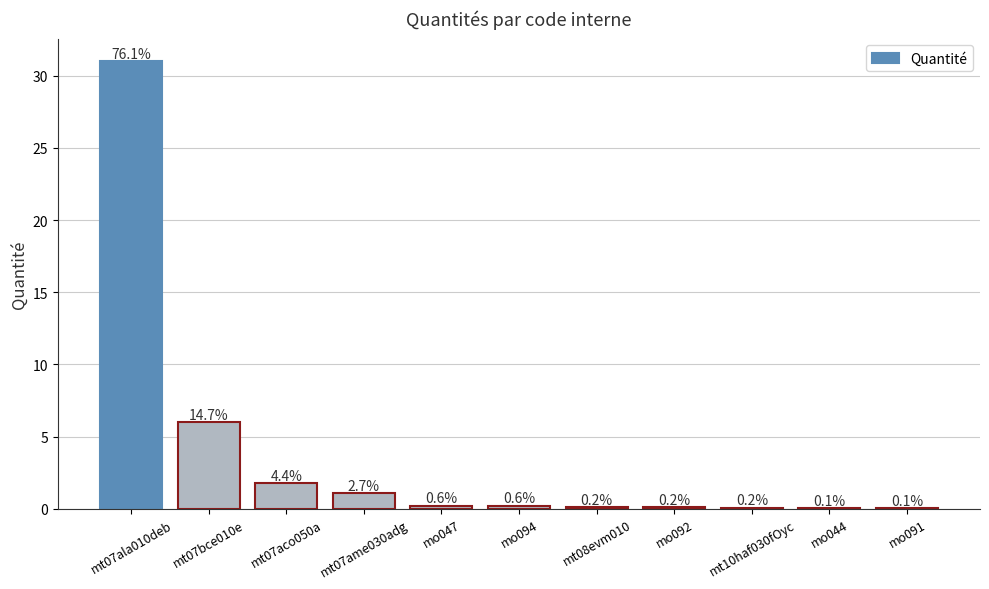

Are the bars horizontal?

No